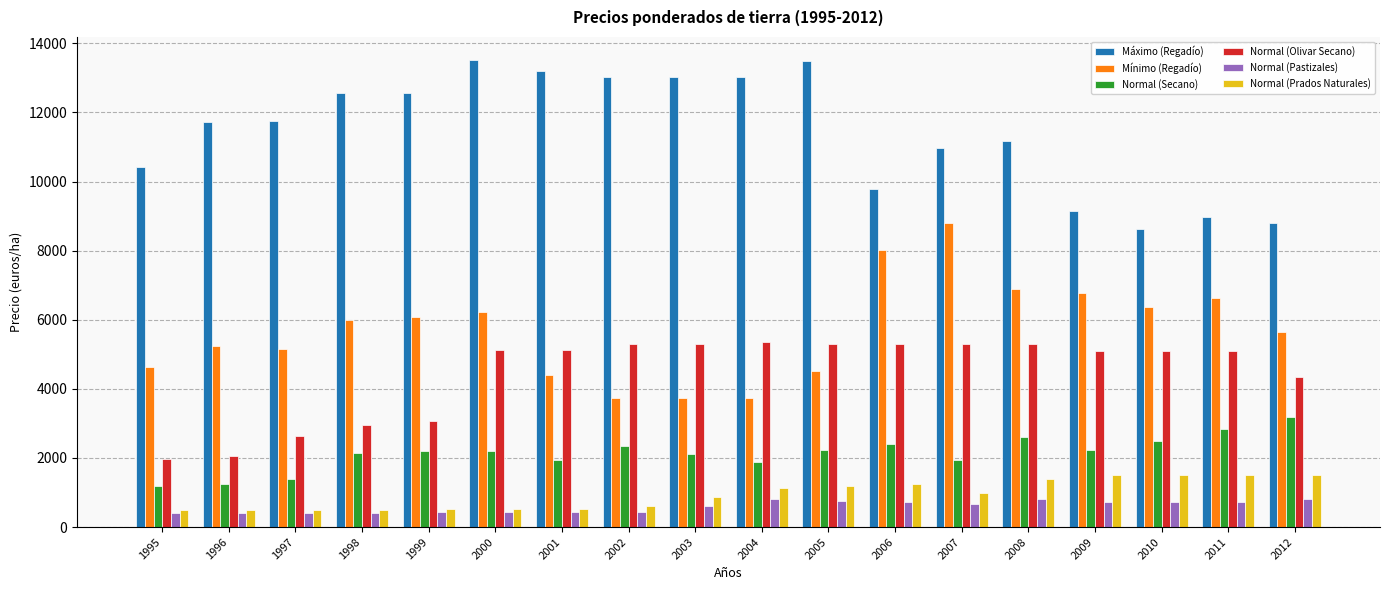

What is the difference between the highest and lowest values at 2002?

12593.3